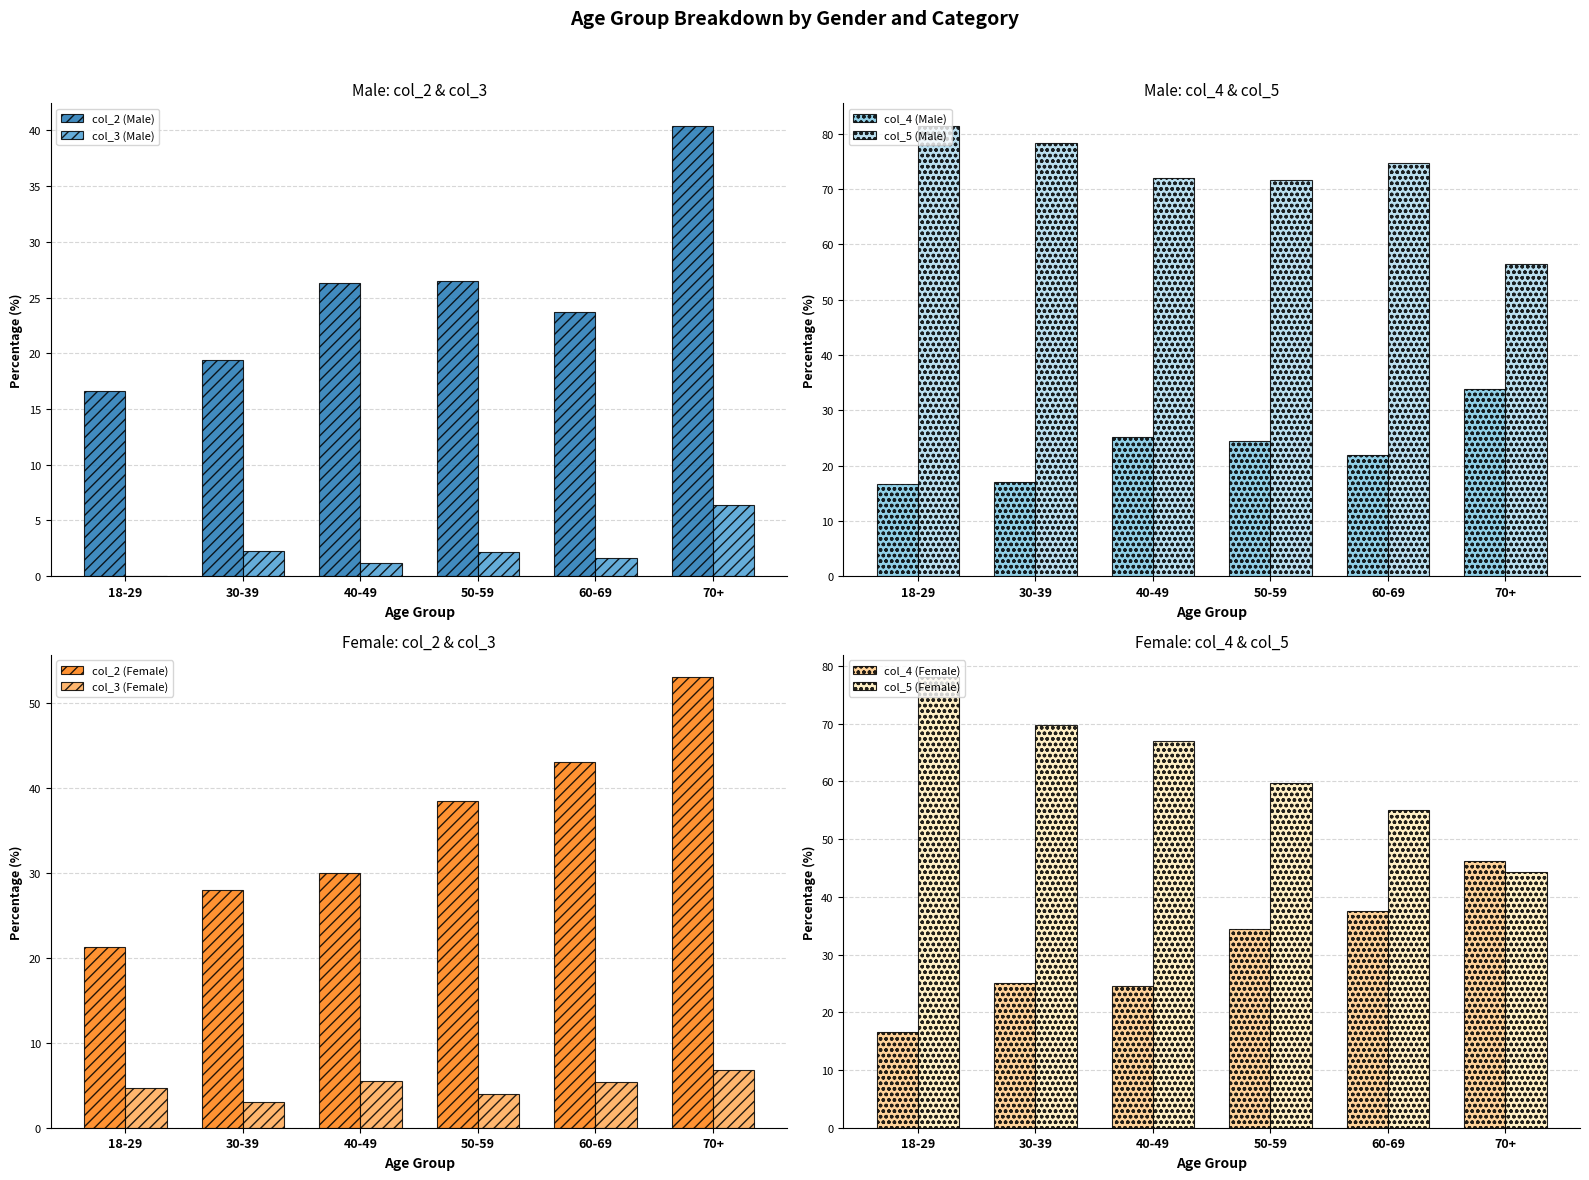

What is the difference between the highest and lowest values at 30-39?

76.0